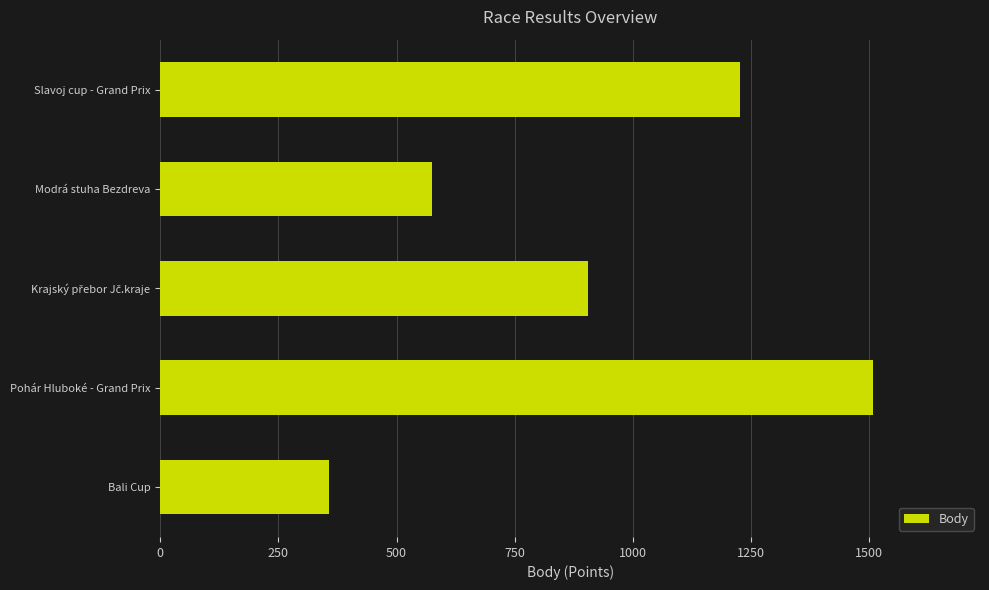

What is the ratio of the value at Bali Cup to the value at Modrá stuha Bezdreva?

0.6